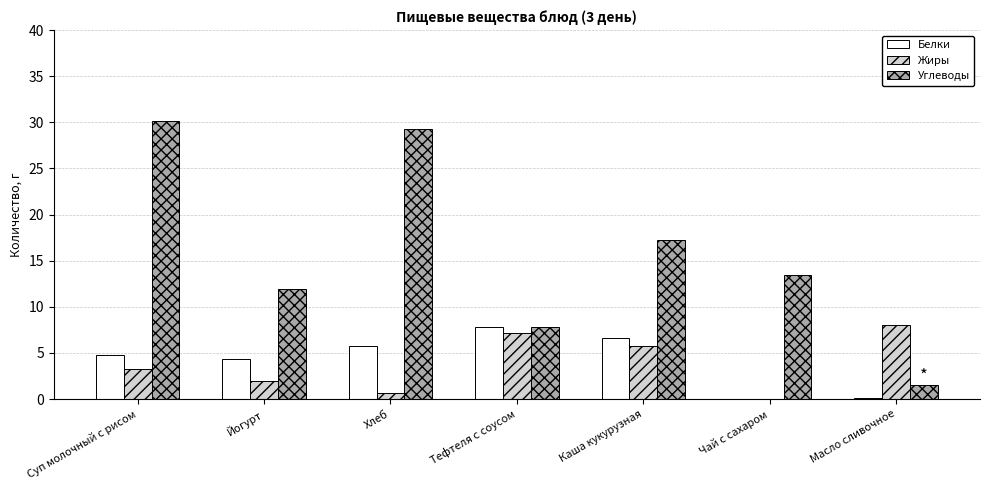

Which series changed the most between Тефтеля с соусом and Каша кукурузная?

Углеводы